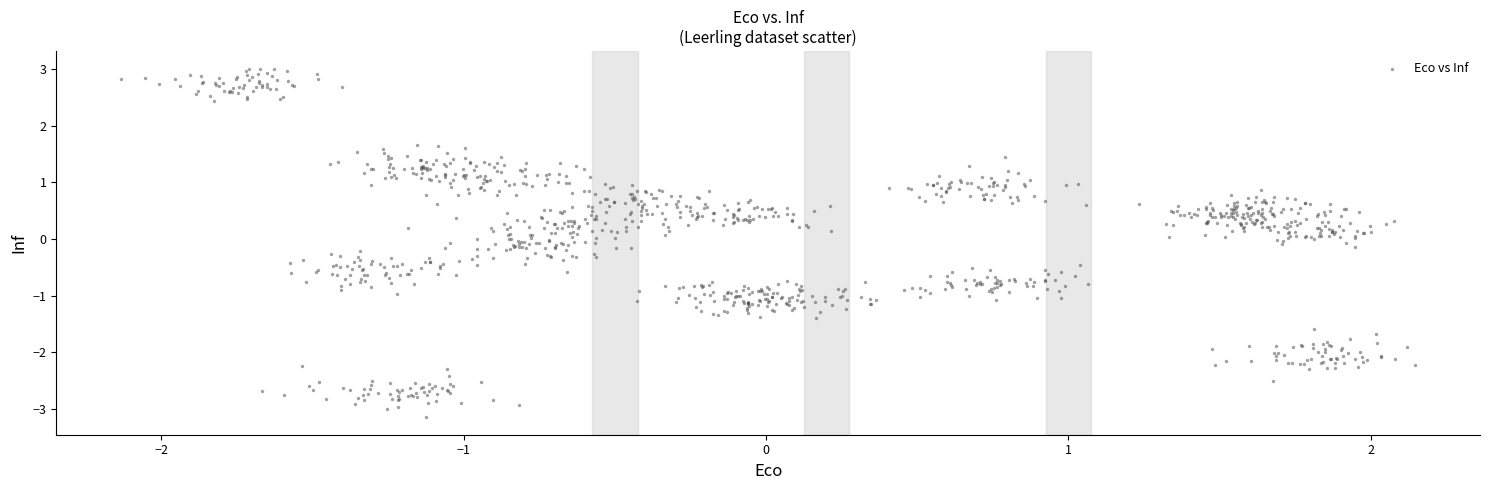

What is the range of Y values (max minus min)?

6.2